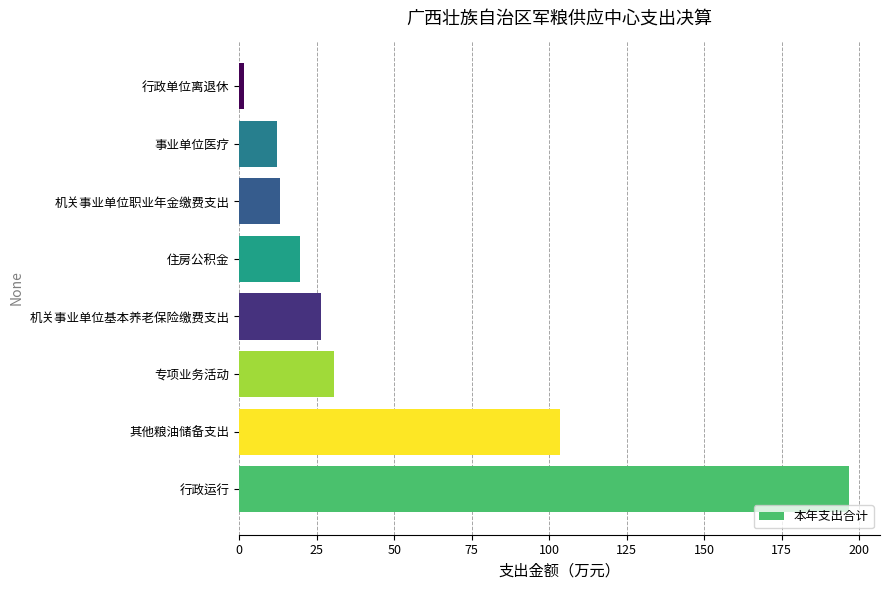

Approximately how many times larger is the value at 住房公积金 compared to 事业单位医疗?

1.6